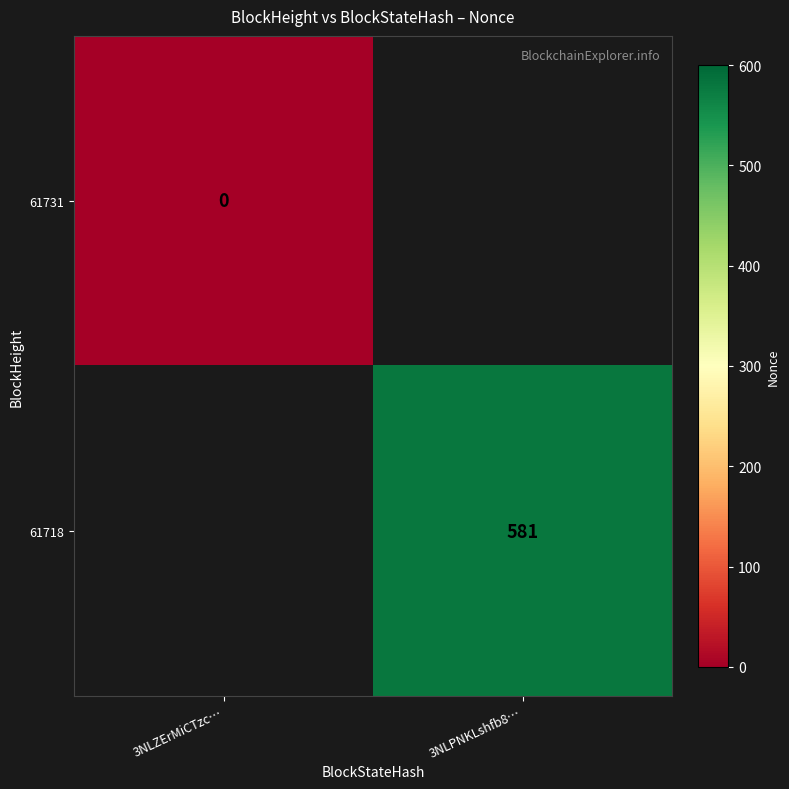

True or false: 61718 has a value of 581 at 3NLPNKLshfb8….

True